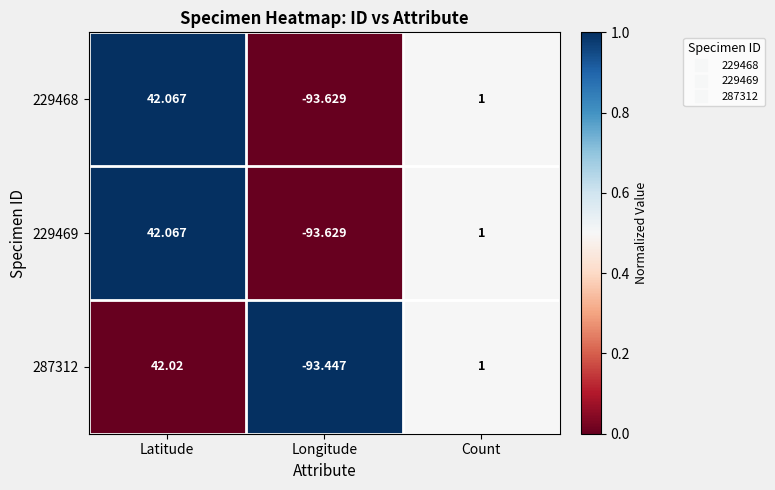

At which category does the chart reach its peak across all series?

Latitude